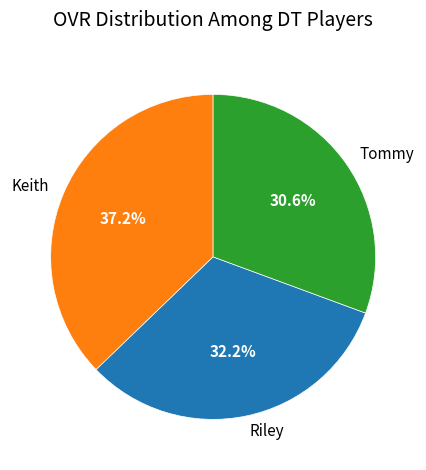

How much of the chart is everything except Tommy?

69.4%